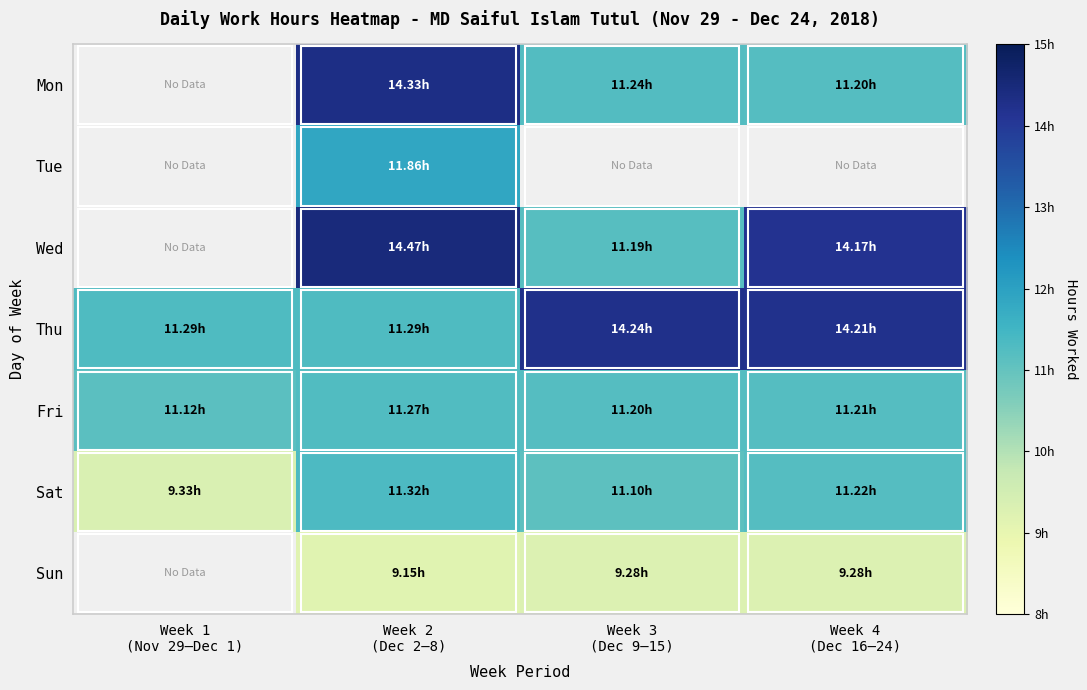

Which series has the largest total across all categories?

Thu